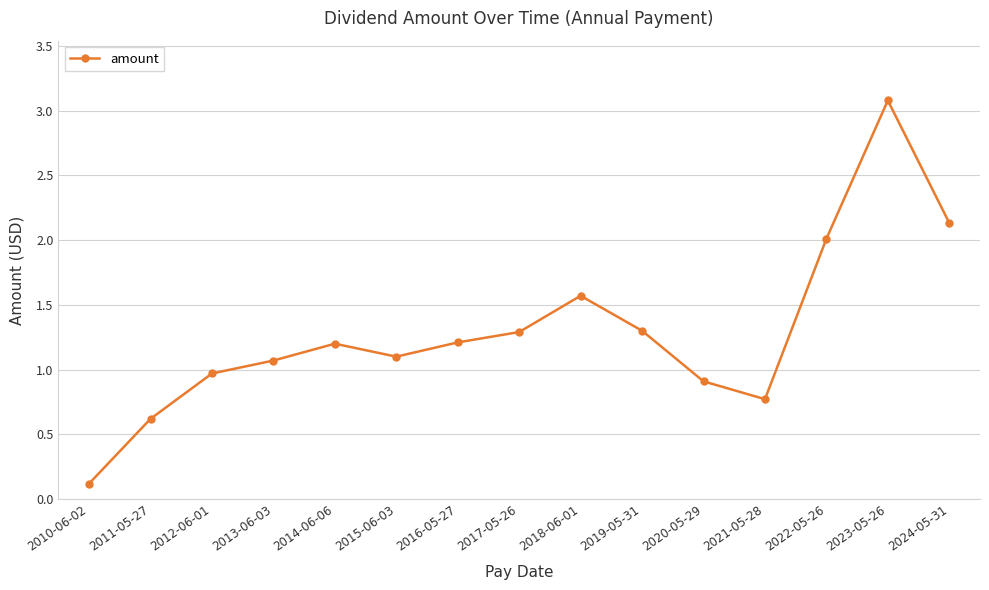

The chart shows a value of 0.9 at 2020-05-29. True or false?

True